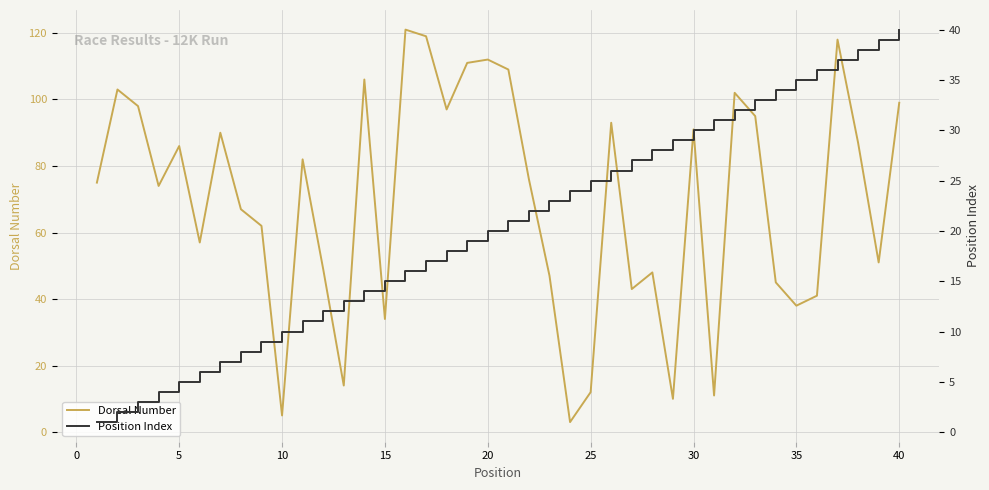

Which series has the widest spread of values?

Dorsal Number